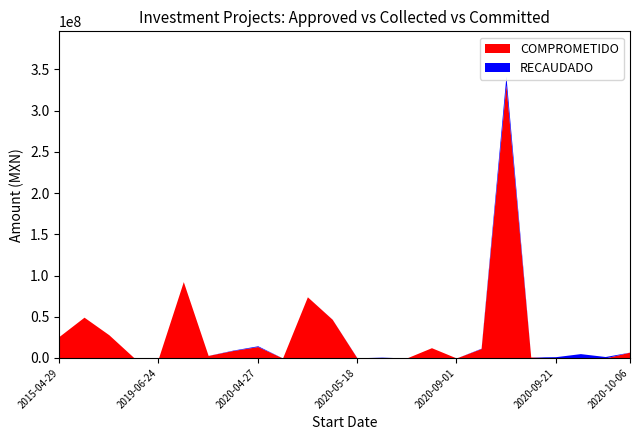

How many lines are shown in the chart?

2